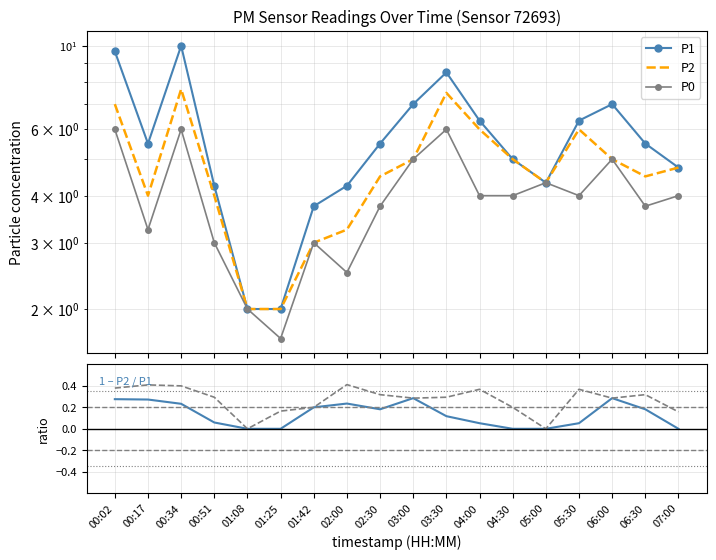

Rank the categories by P1 value from lowest to highest.

01:08, 01:25, 01:42, 00:51, 02:00, 05:00, 07:00, 04:30, 00:17, 02:30, 06:30, 04:00, 05:30, 03:00, 06:00, 03:30, 00:02, 00:34